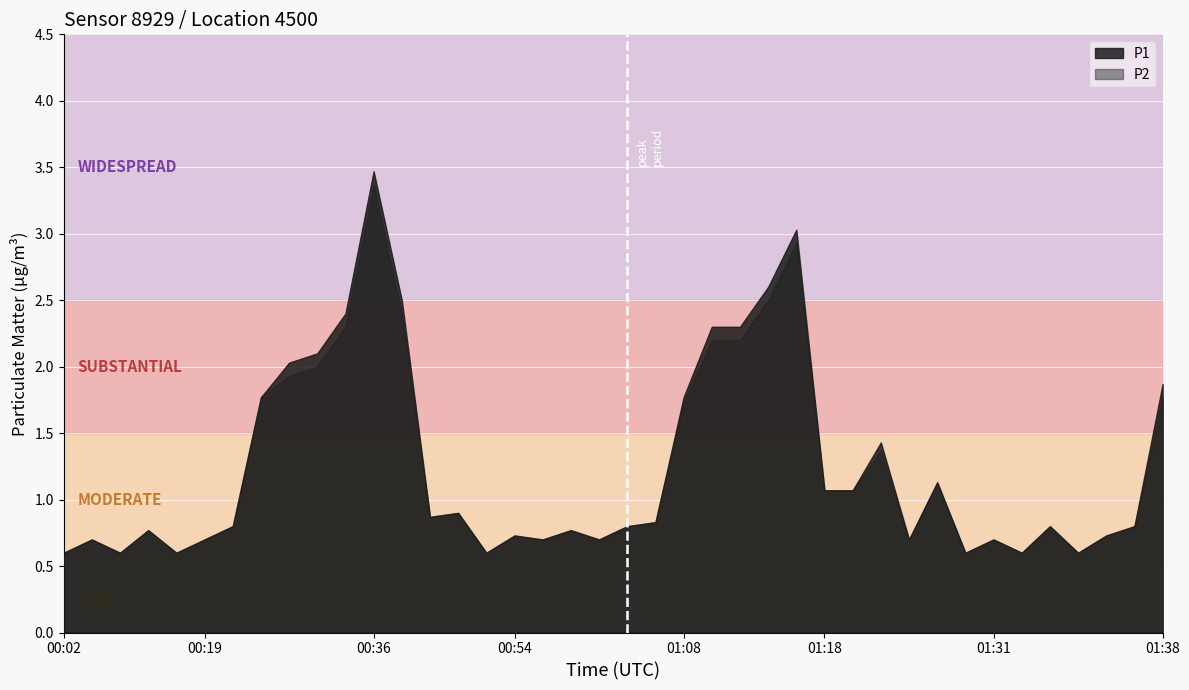

The value of P1 at 01:38 is 0.7. True or false?

False